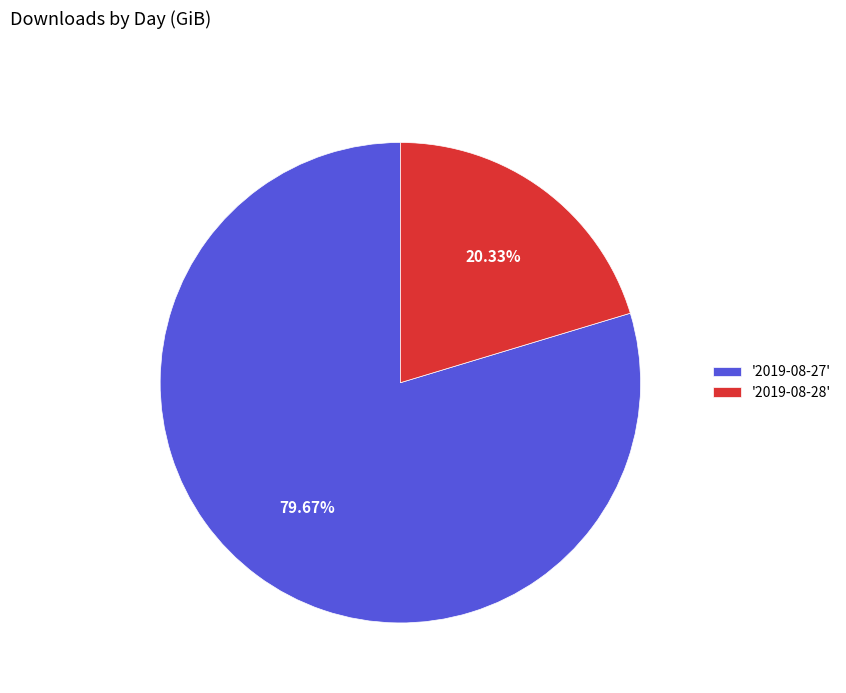

Approximately how many times larger is the value at '2019-08-28' compared to '2019-08-27'?

0.3